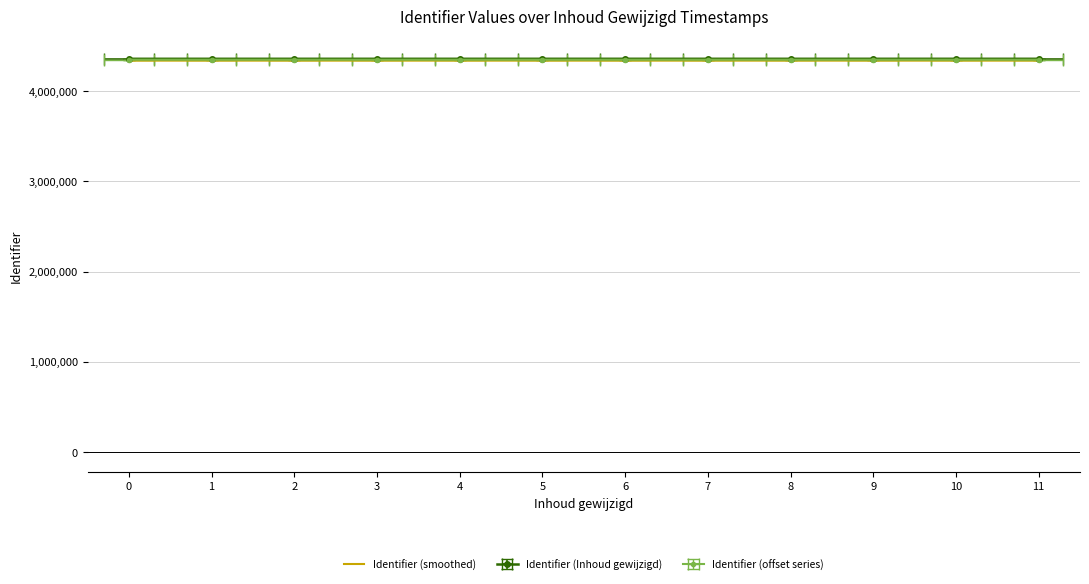

True or false: the data shows 4338791 at 7.

True